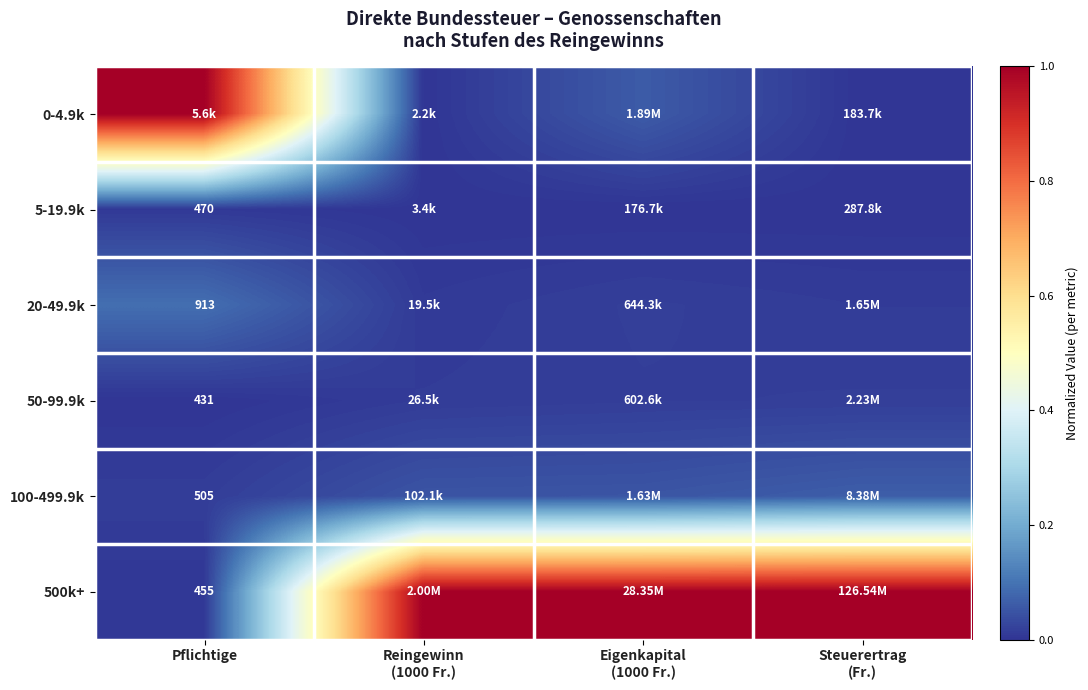

The 100-499.9k series shows 0.1 at Steuerertrag (Fr.). True or false?

False